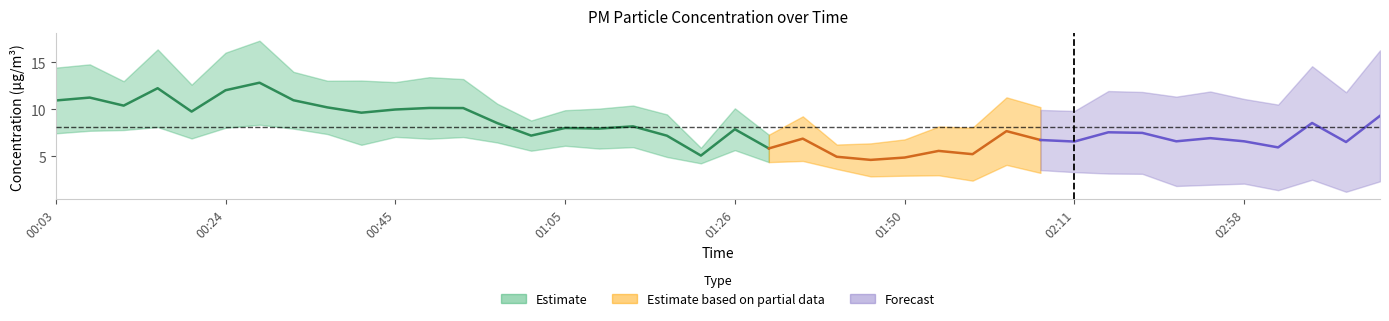

What is the value of the P2 point at the 9th from the left?

7.3